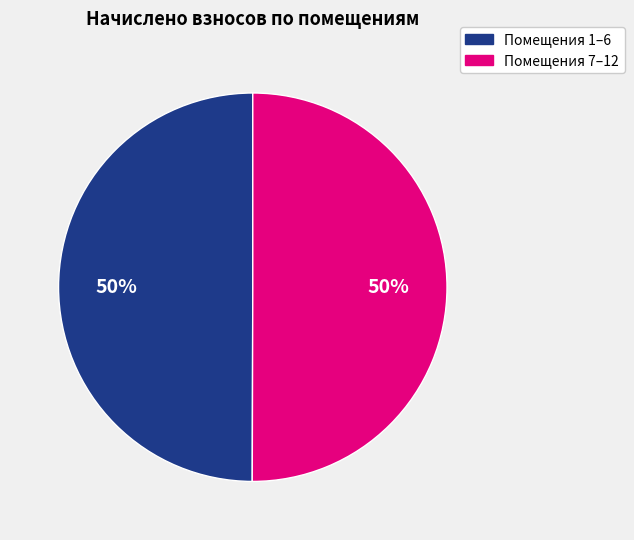

To the nearest percent, what is the average slice percentage?

50%